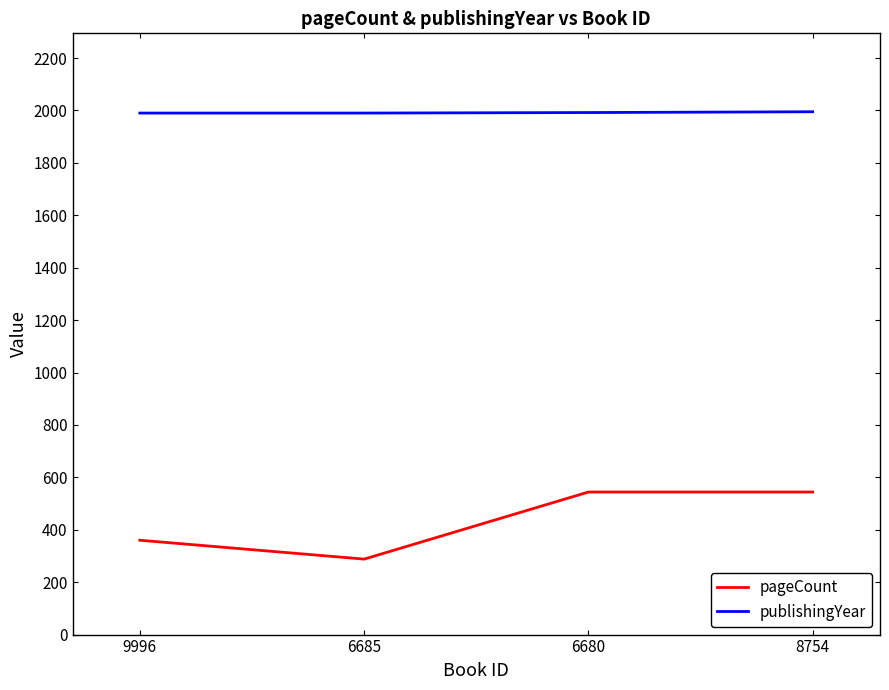

Read the publishingYear value at 9996.

1990